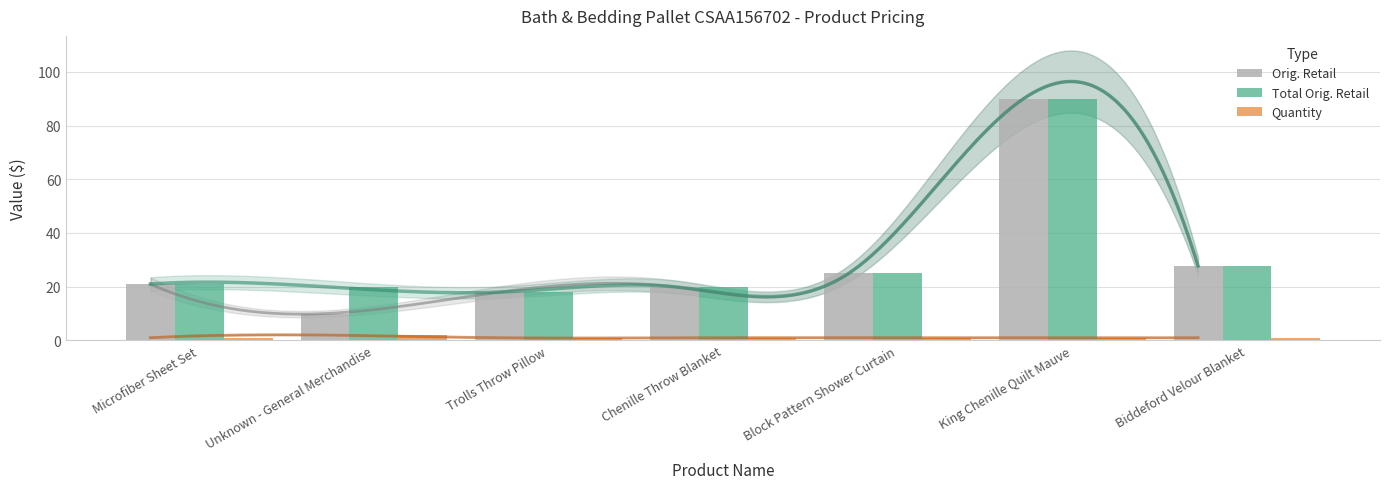

What is the highest value of the Total Orig. Retail series?

90.0